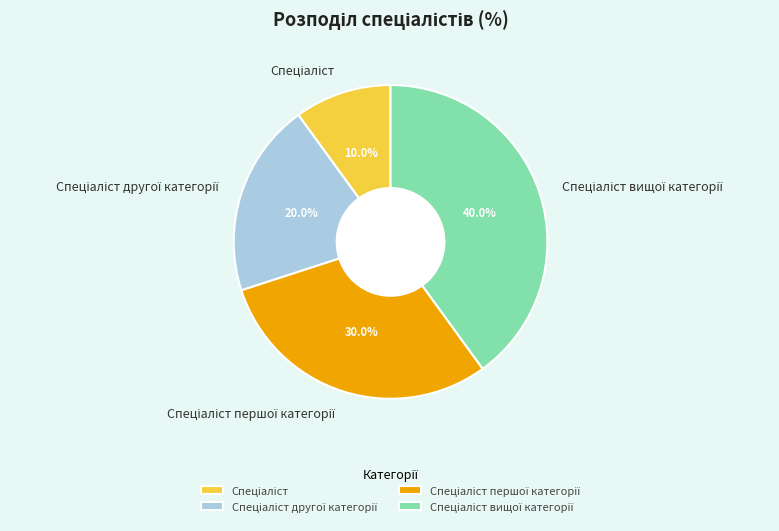

Is there a majority slice in this chart?

No